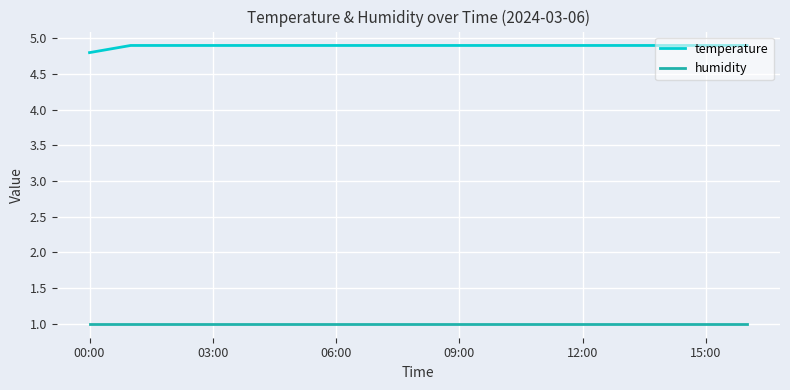

Which series has the largest total across all categories?

temperature